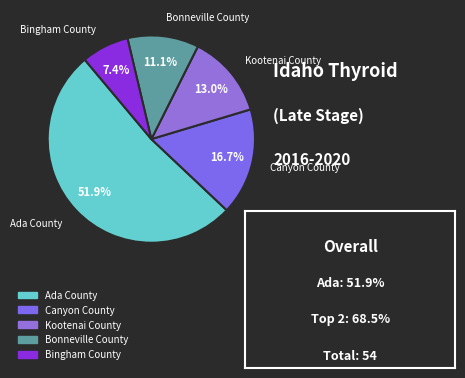

How much of the chart is everything except Canyon County?

83.3%